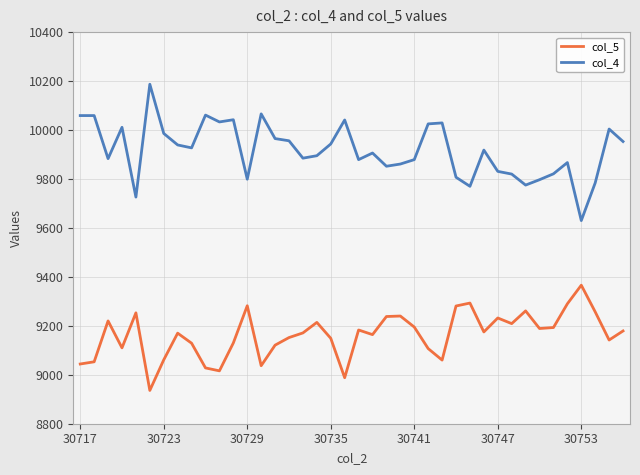

Rank the series by their average value, from lowest to highest.

col_5, col_4